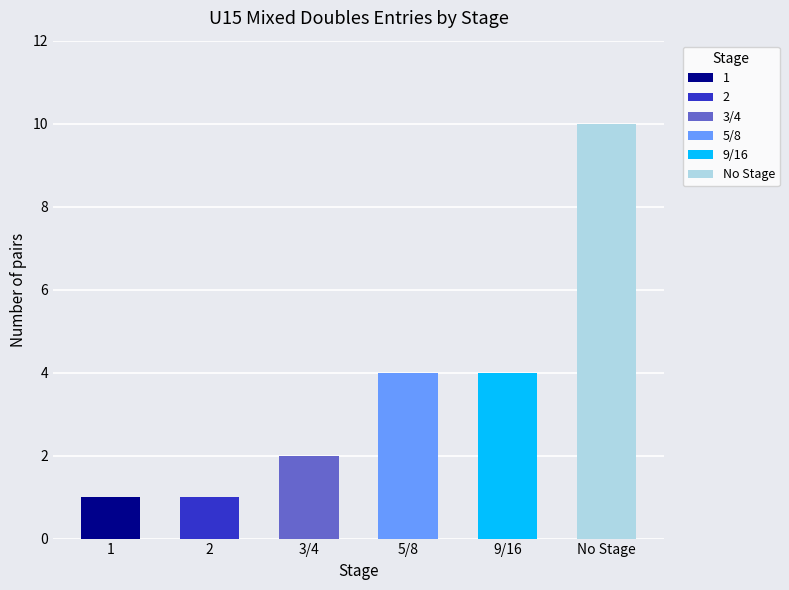

What is the label of the 6th bar from the right?

1